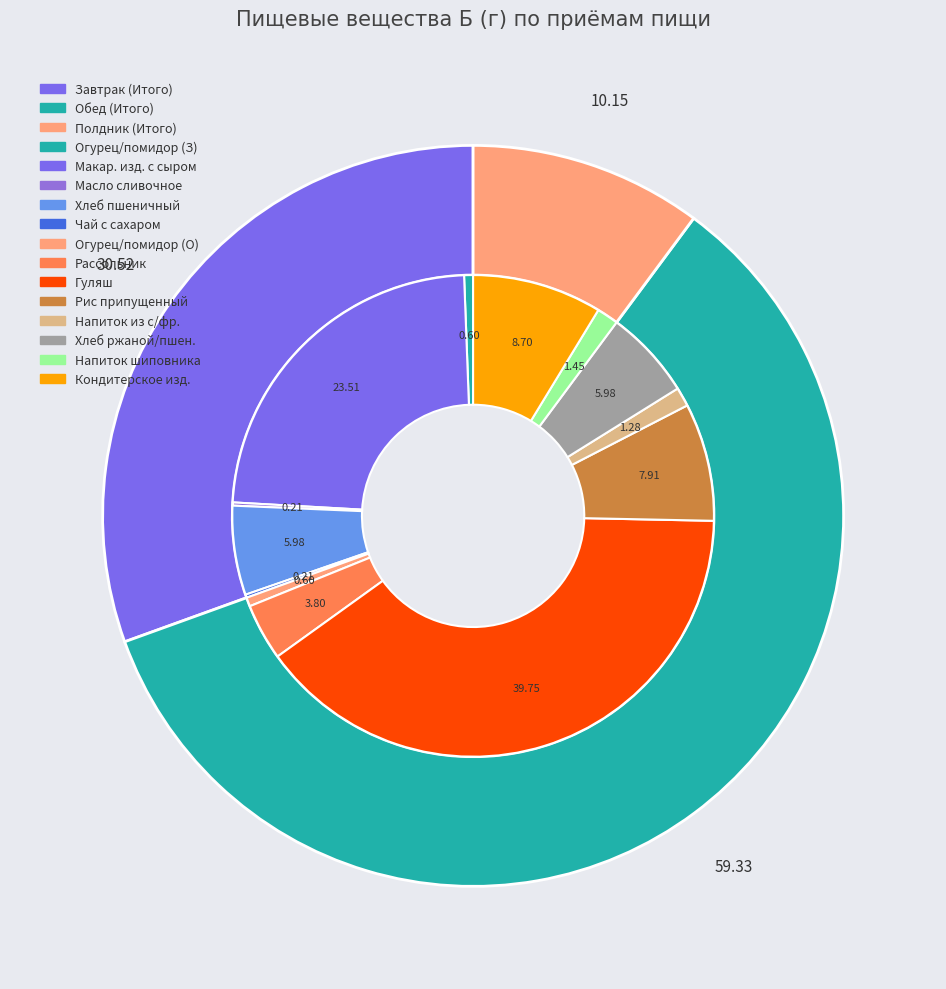

How much of the chart is everything except Полдник (Итого)?

89.8%